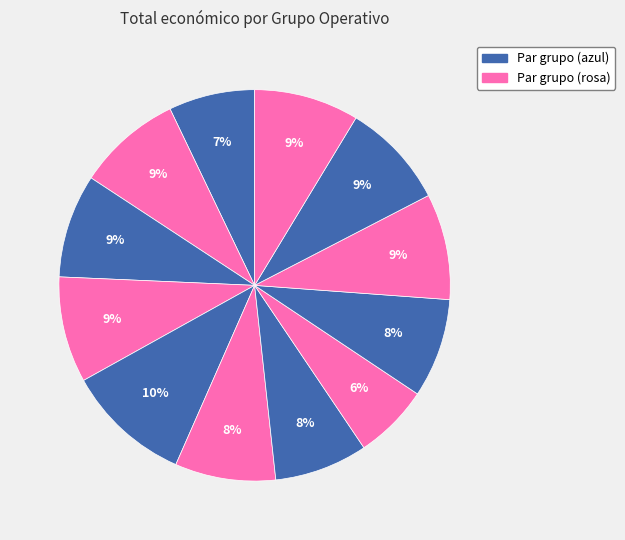

How many slices are in this pie chart?

12